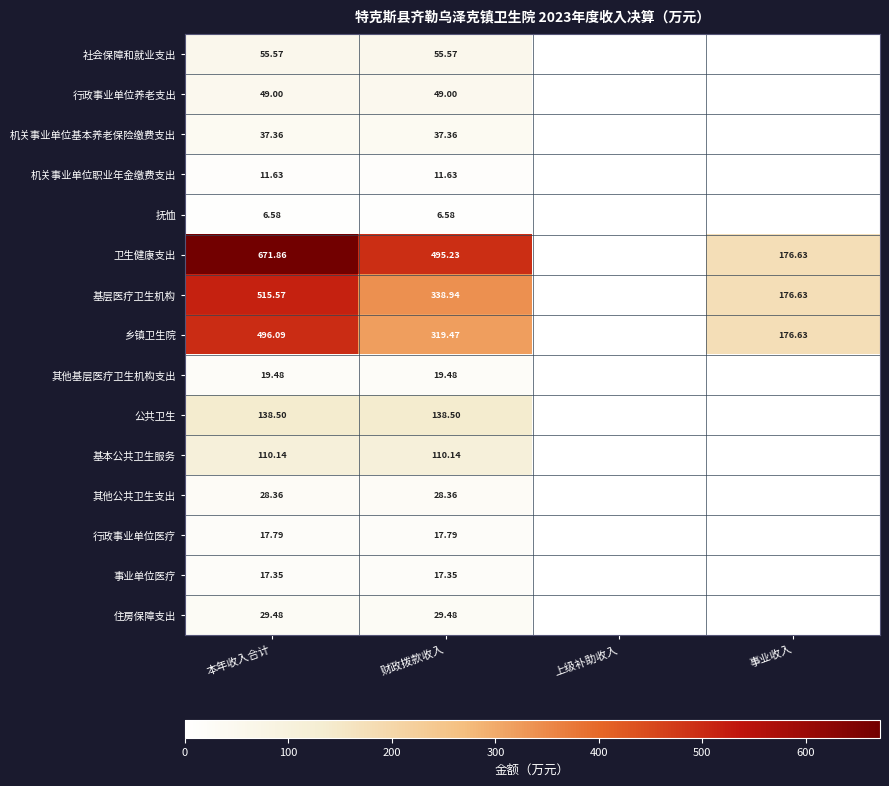

Which category has the lowest value across all series?

上级补助收入